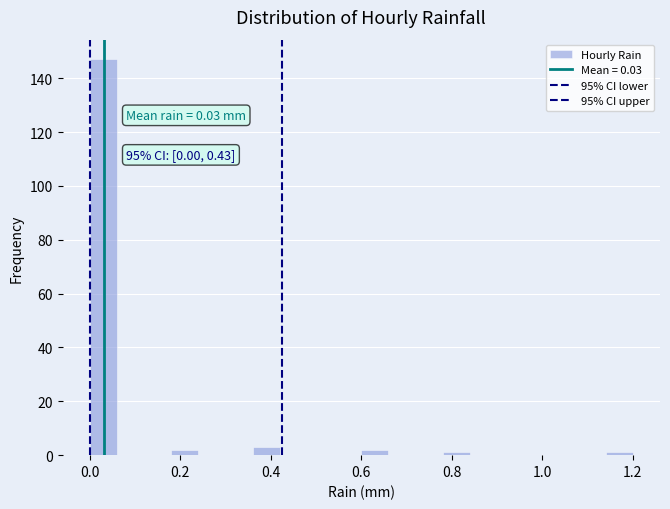

Read against the x-axis, roughly where is the centre of the tallest bar?

0.04